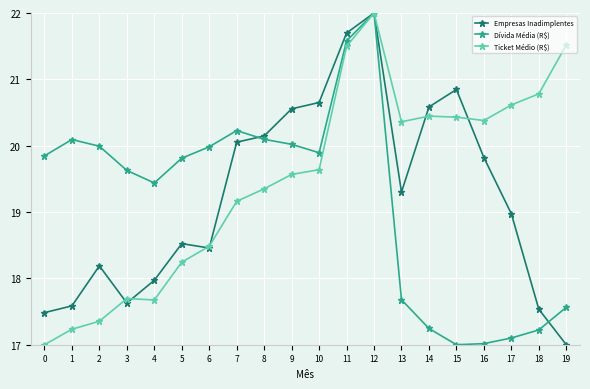

Reading left to right, list all the values displayed in this chart.

Empresas Inadimplentes: 17.5	17.6	18.2	17.6	18.0	18.5	18.5	20.1	20.1	20.6	20.7	21.7	22.0	19.3	20.6	20.8	19.8	19.0	17.5	17.0
Dívida Média (R$): 19.8	20.1	20.0	19.6	19.4	19.8	20.0	20.2	20.1	20.0	19.9	21.6	22.0	17.7	17.2	17.0	17.0	17.1	17.2	17.6
Ticket Médio (R$): 17.0	17.2	17.4	17.7	17.7	18.2	18.5	19.2	19.3	19.6	19.6	21.5	22.0	20.4	20.4	20.4	20.4	20.6	20.8	21.5